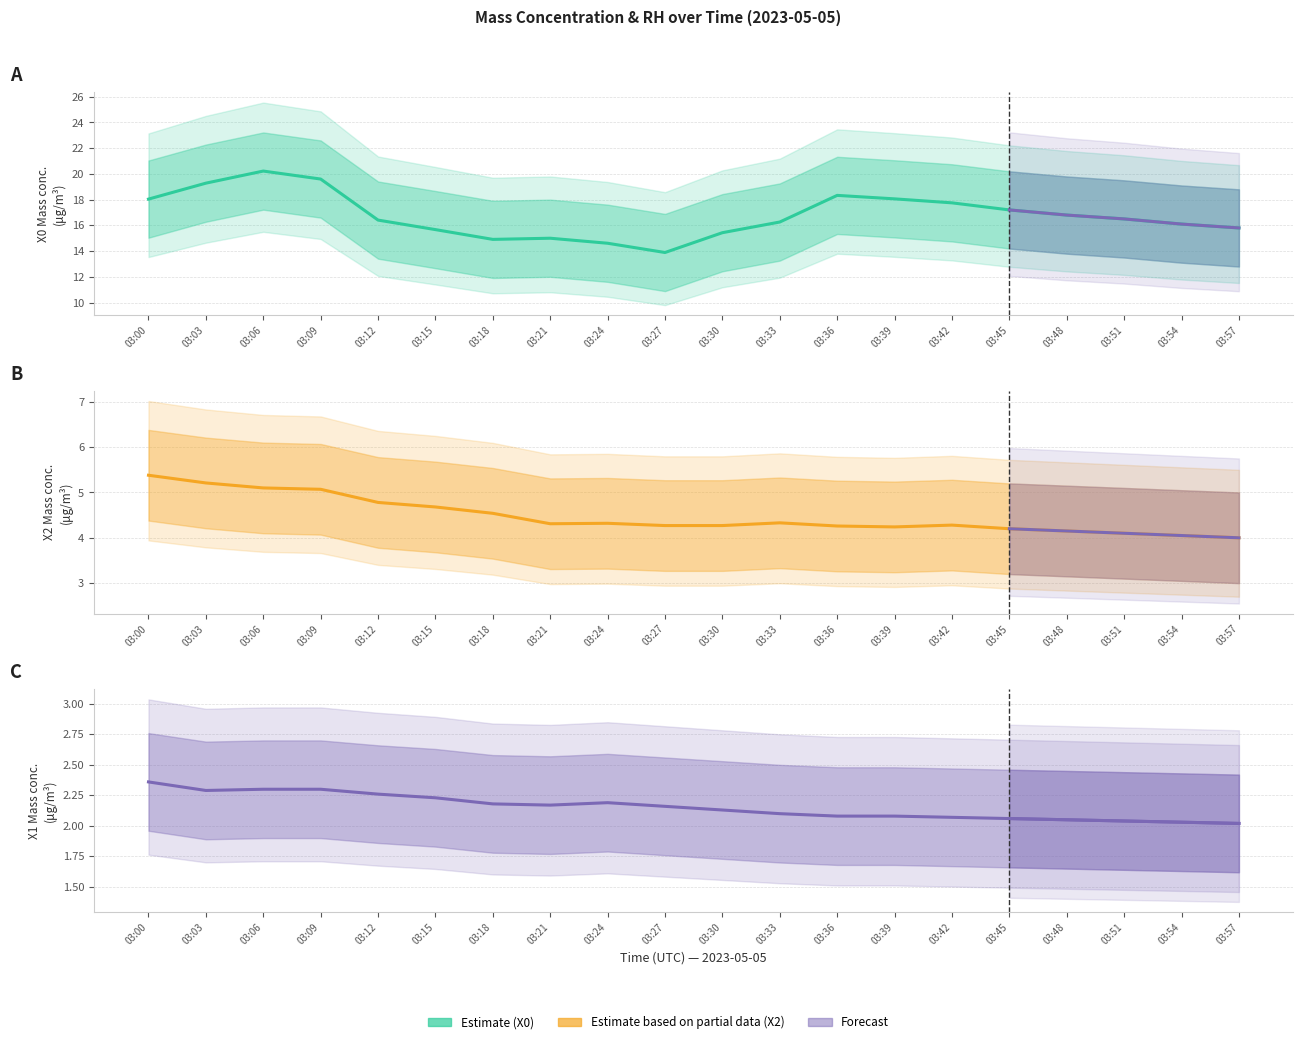

What is the minimum value for X0_M11 (μg/m³)?

13.9